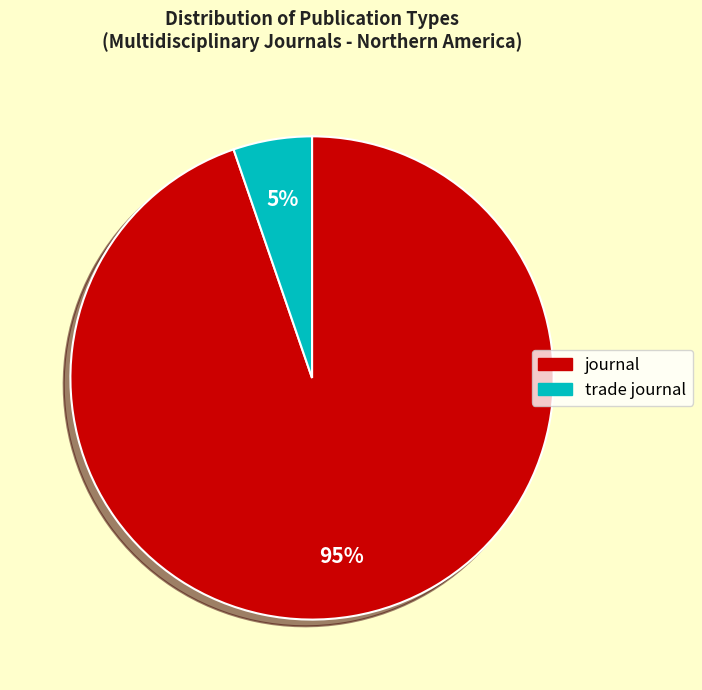

To the nearest percent, what is the average slice percentage?

50%